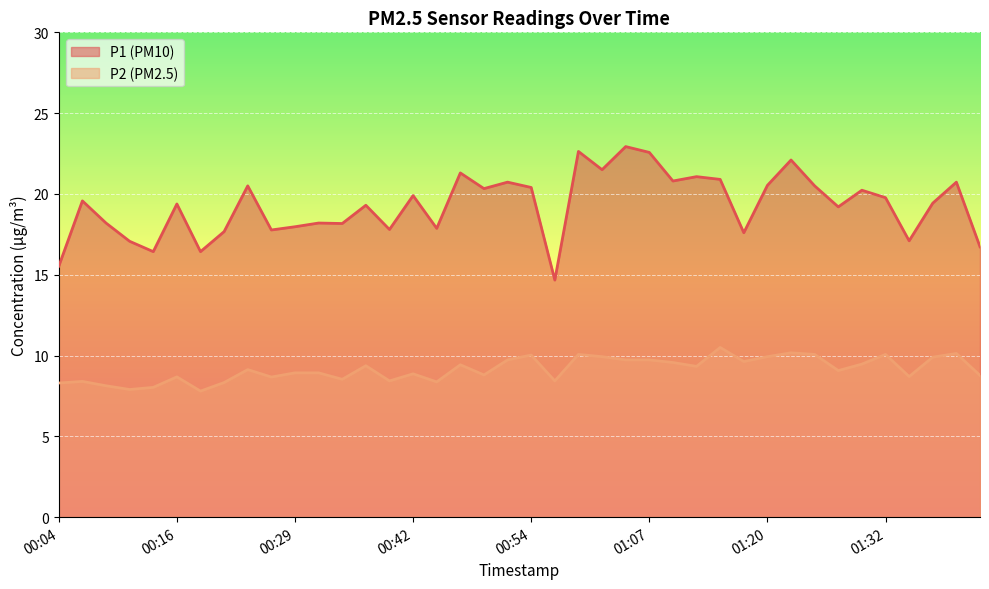

How many series are shown in this chart?

2